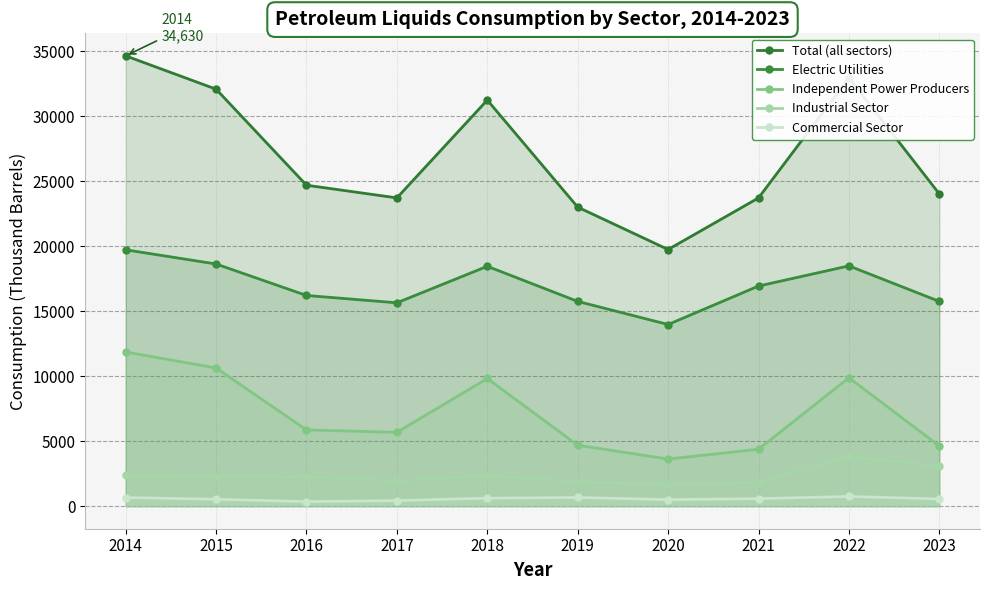

What is the sum of the Independent Power Producers values at 2017 and 2020?

9307